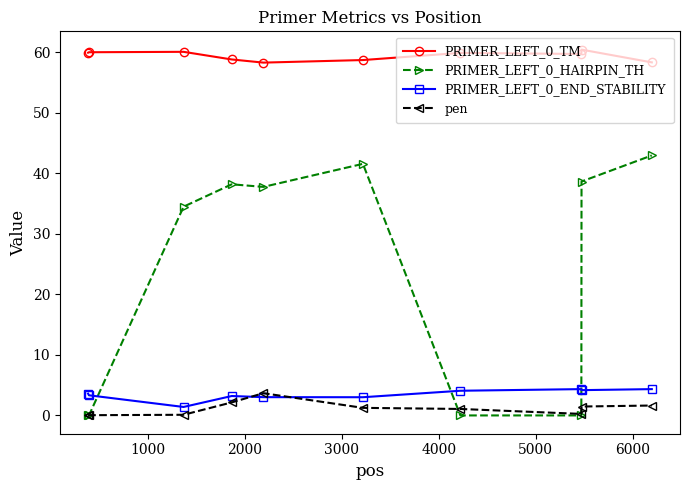

True or false: PRIMER_LEFT_0_HAIRPIN_TH and PRIMER_LEFT_0_TM intersect in this chart.

False